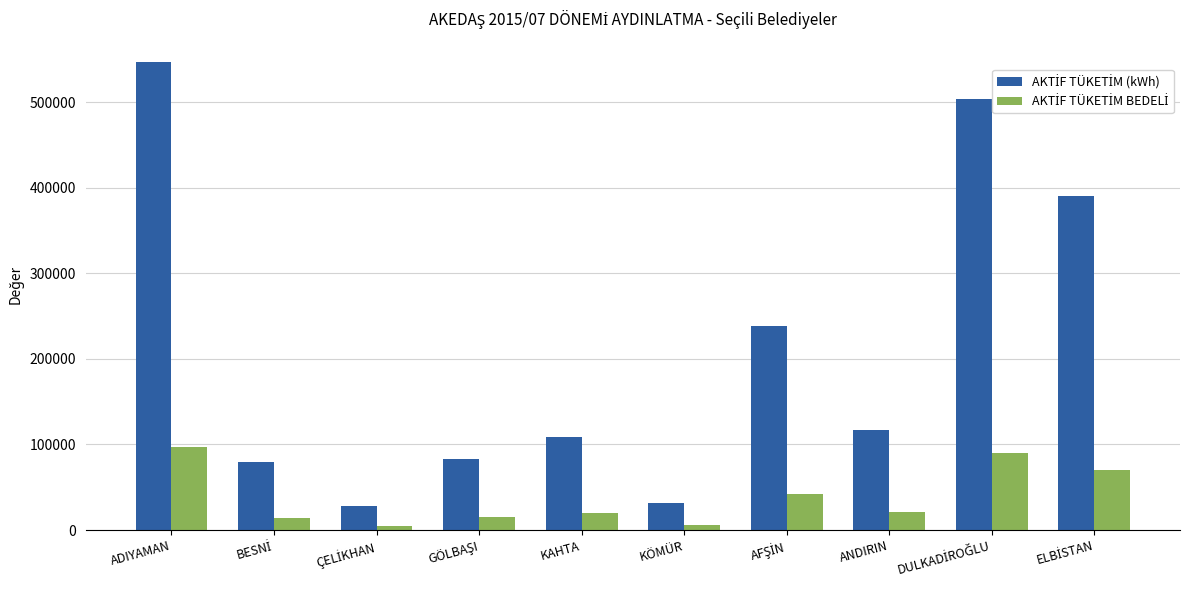

What is the maximum value shown in the chart?

546389.3